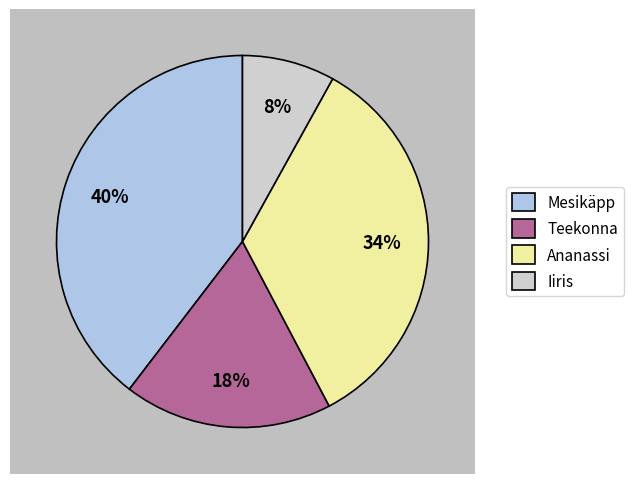

Which slice is the largest?

Mesikäpp